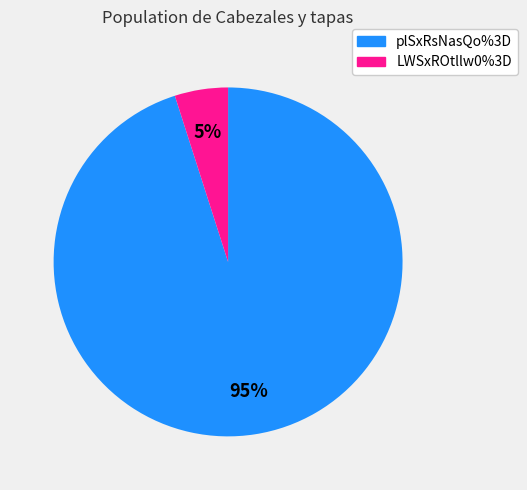

Is the sum of LWSxROtllw0%3D and plSxRsNasQo%3D greater than half?

Yes